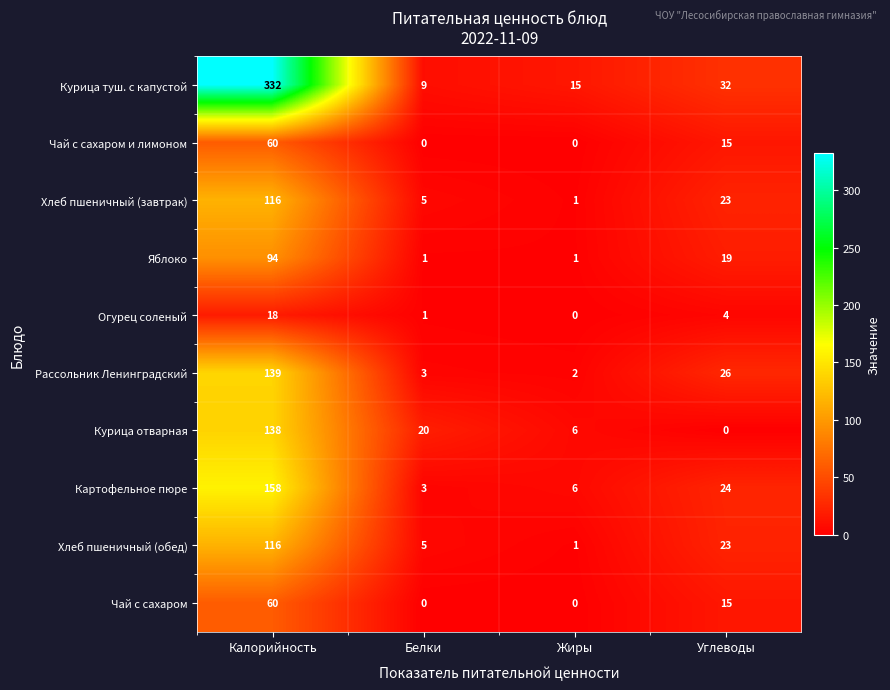

The value of Чай с сахаром at Жиры is -39. True or false?

False